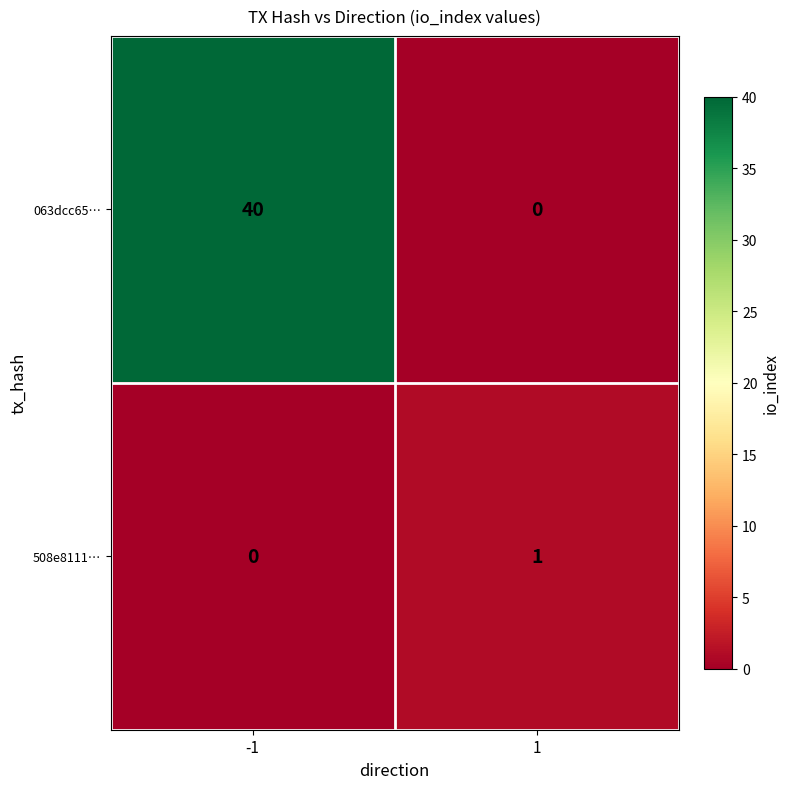

What is the difference between the maximum and minimum values in the 063dcc65… series?

40